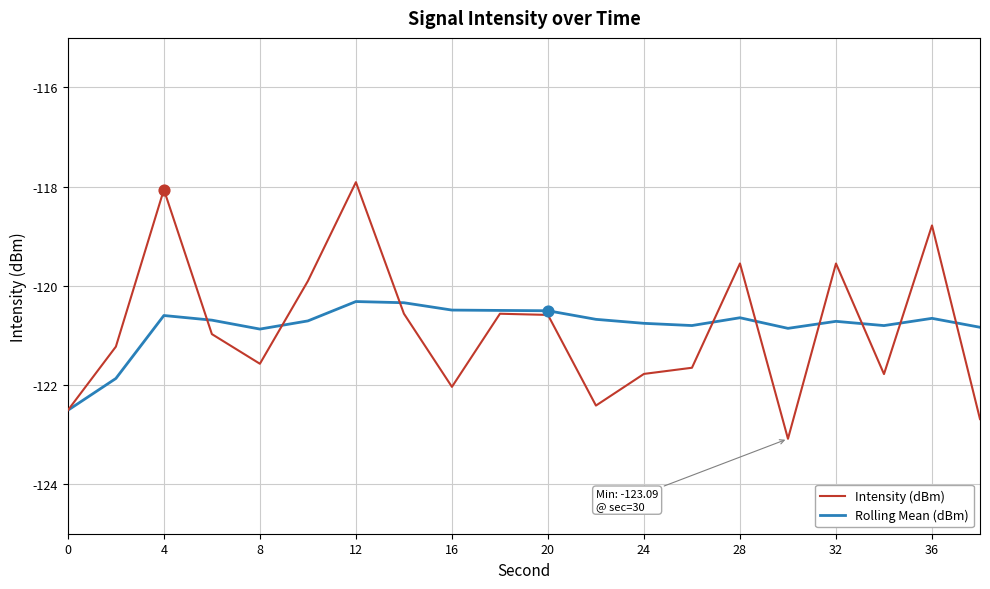

Which series has the largest range (max minus min)?

Intensity (dBm)